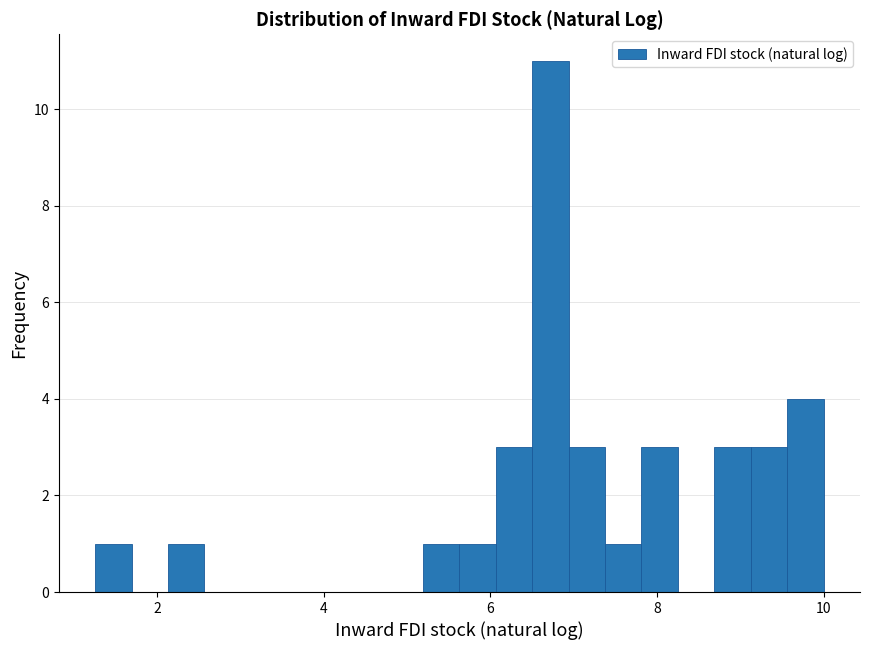

Around what value on the x-axis is the tallest bar? Give the approximate position of its centre, as read against the axis.

6.8